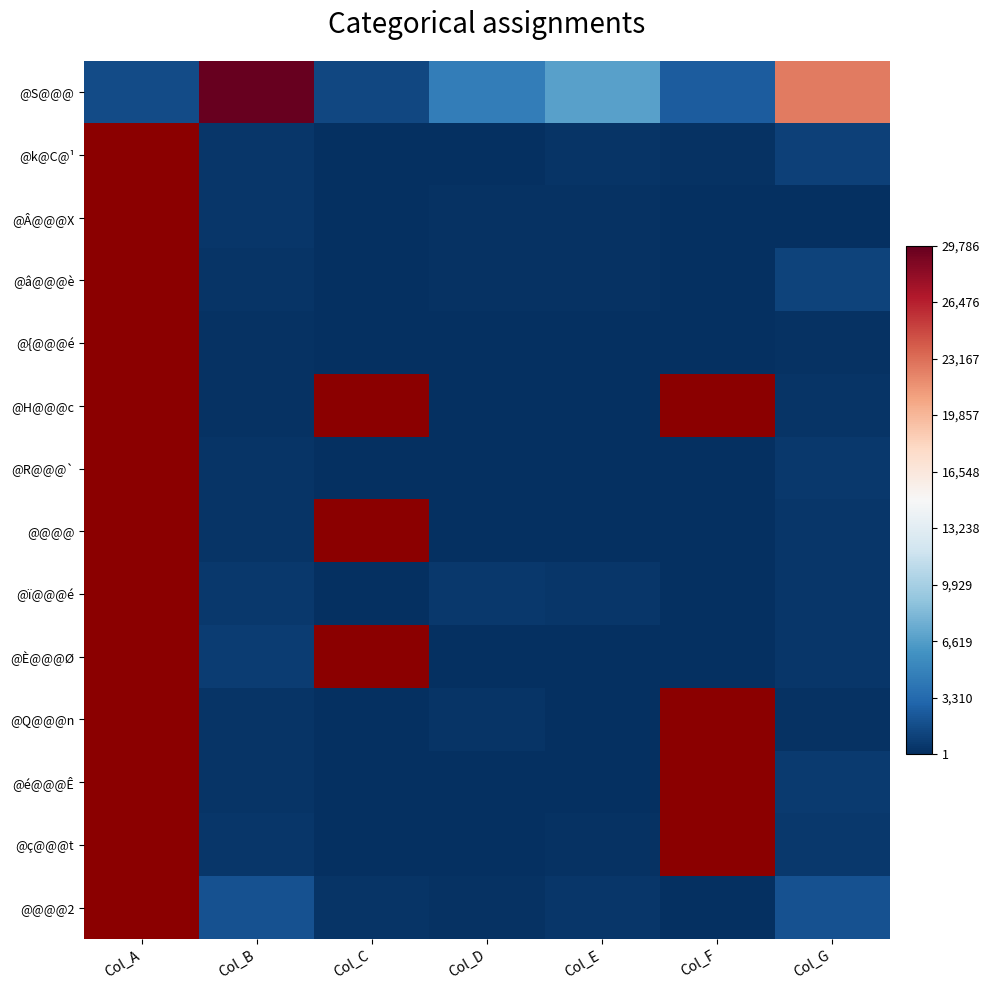

Count the number of data series in this chart.

14